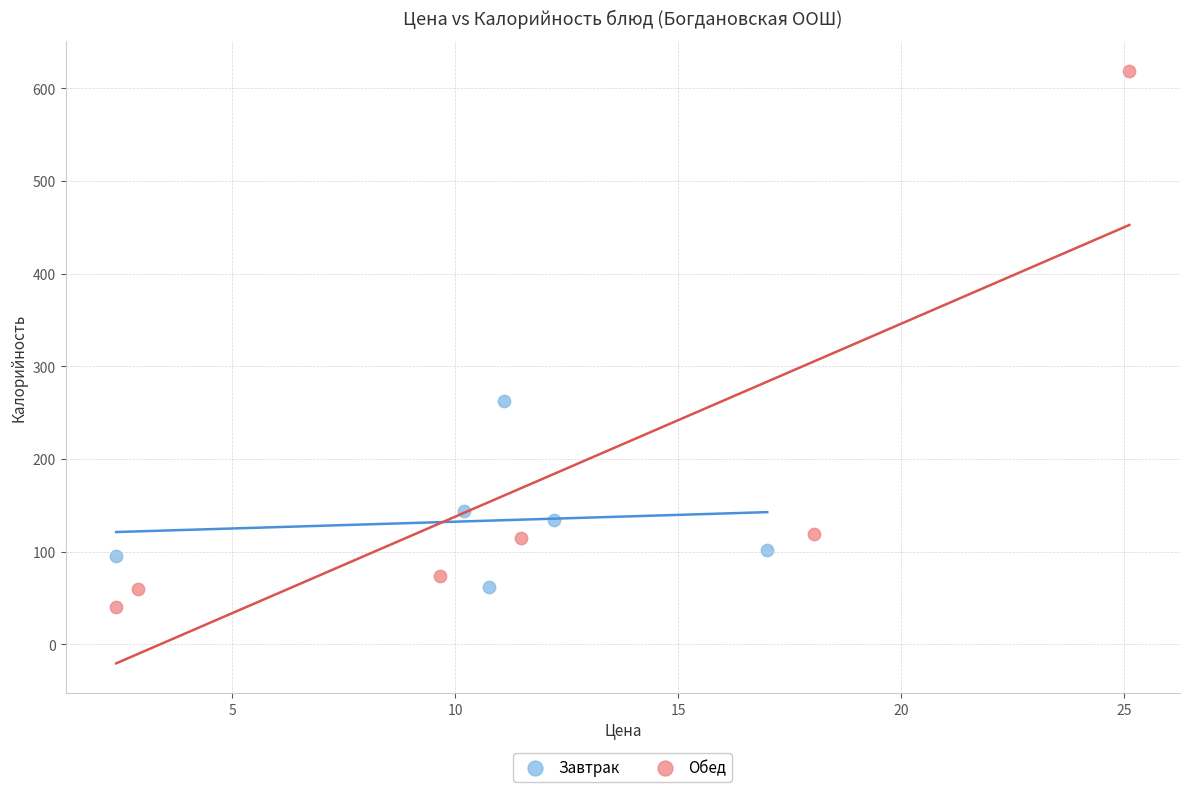

Which series reaches the maximum Y coordinate?

Обед